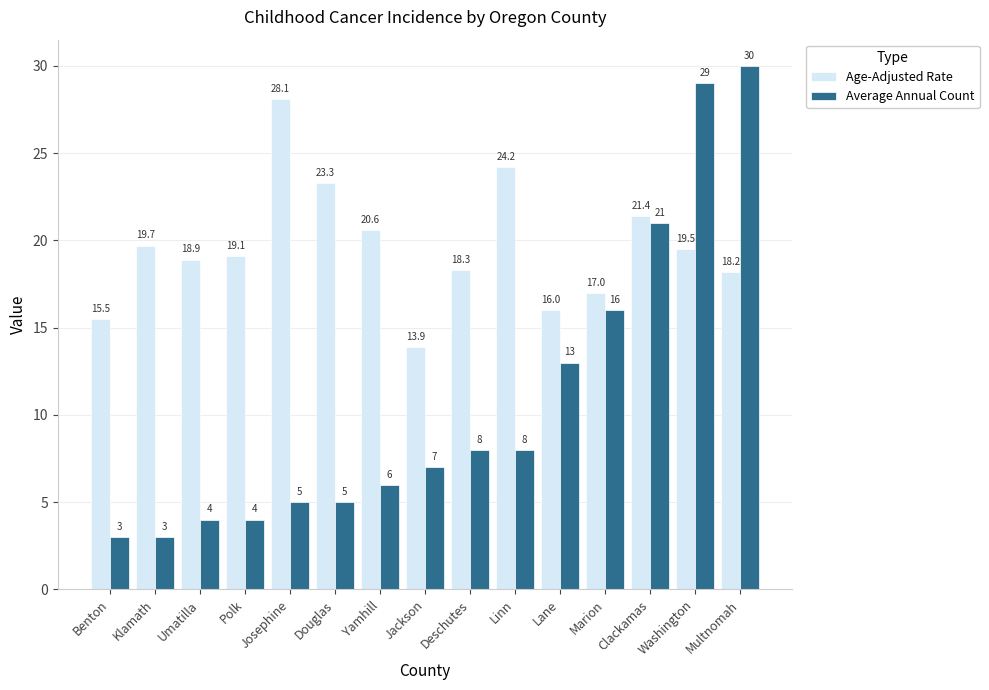

At which label is Average Annual Count closest to 16?

Marion